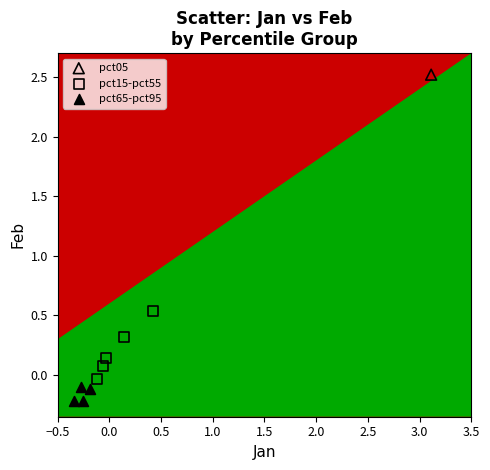

Which series contains the highest Y value?

pct05